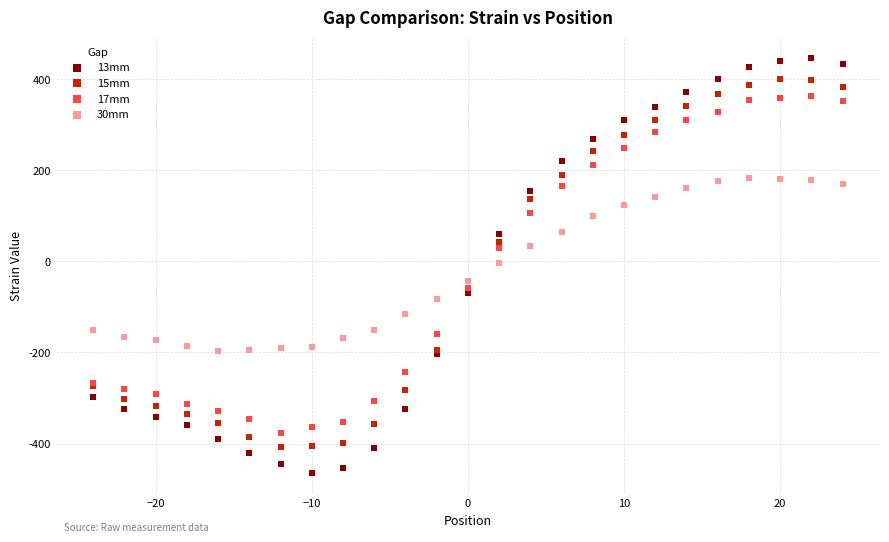

Which series reaches the maximum Y coordinate?

13mm